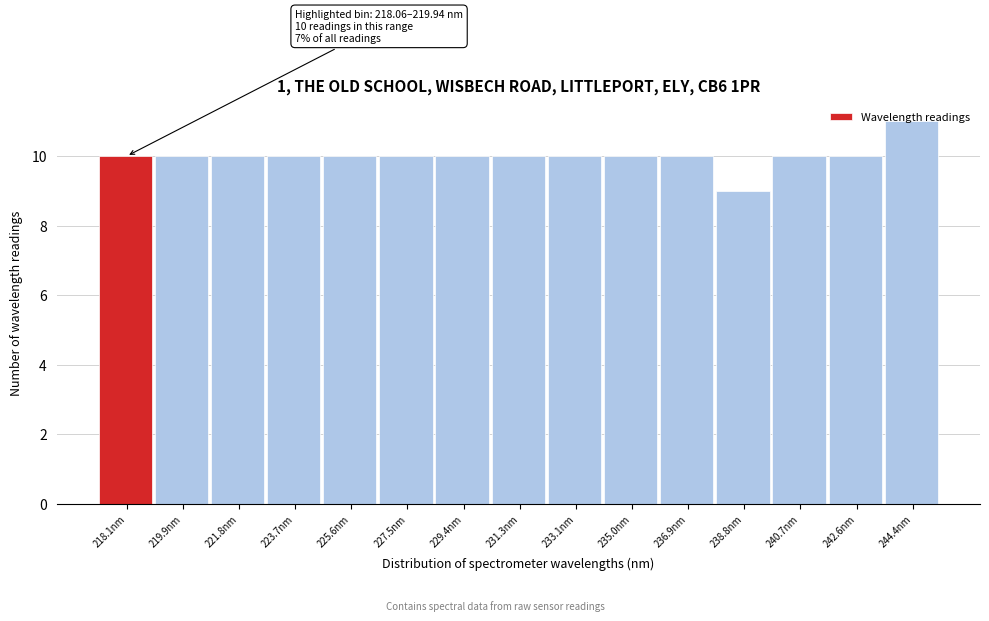

What is the greatest value displayed?

11